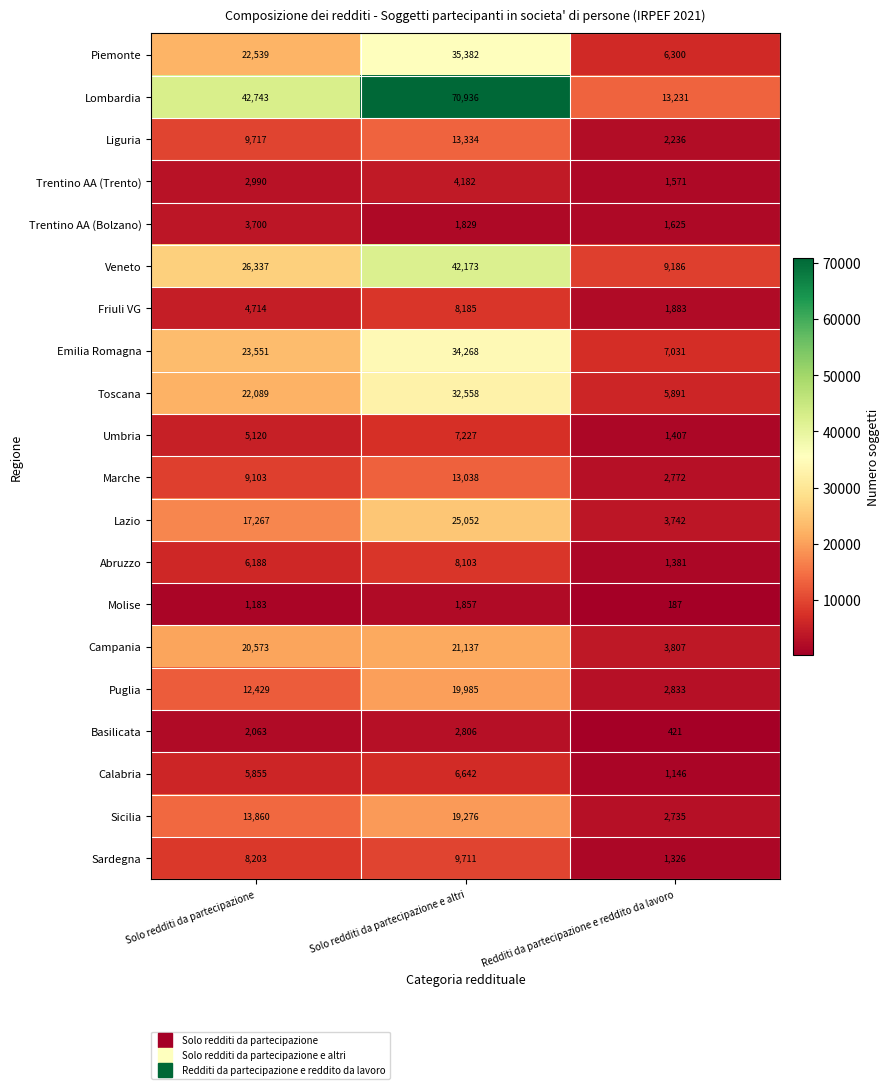

Which series has the widest spread of values?

Lombardia